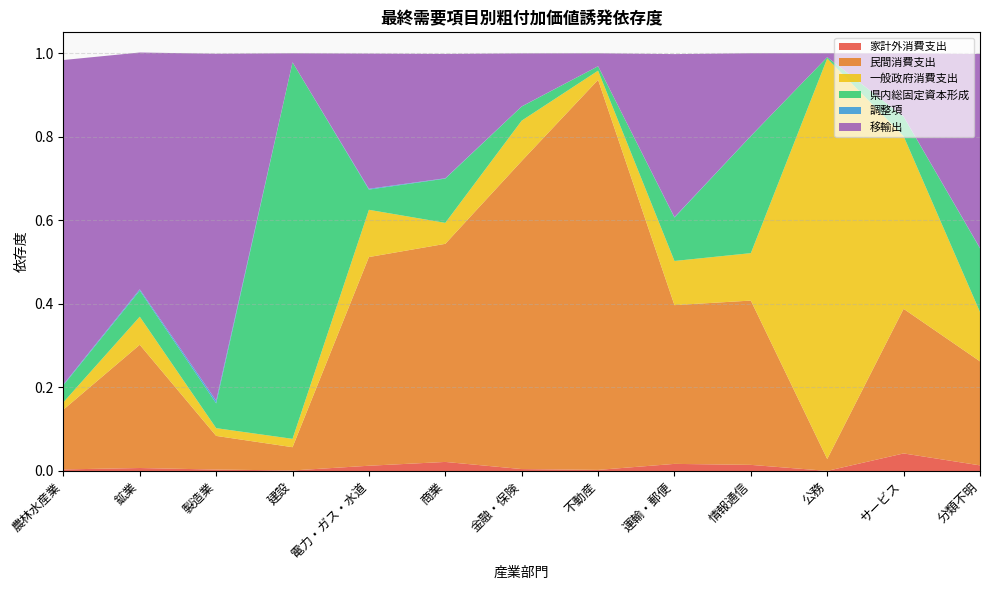

Reading left to right, transcribe all the data shown in this chart.

家計外消費支出: 0.0	0.0	0.0	0.0	0.0	0.0	0.0	0.0	0.0	0.0	0.0	0.0	0.0
民間消費支出: 0.1	0.3	0.1	0.1	0.5	0.5	0.7	0.9	0.4	0.4	0.0	0.3	0.2
一般政府消費支出: 0.0	0.1	0.0	0.0	0.1	0.1	0.1	0.0	0.1	0.1	1.0	0.4	0.1
県内総固定資本形成: 0.0	0.1	0.1	0.9	0.0	0.1	0.0	0.0	0.1	0.3	0.0	0.0	0.2
調整項: 0.0	0.0	0.0	0.0	0.0	0.0	0.0	0.0	0.0	0.0	0.0	0.0	0.0
移輸出: 0.8	0.6	0.8	0.0	0.3	0.3	0.1	0.0	0.4	0.2	0.0	0.2	0.5